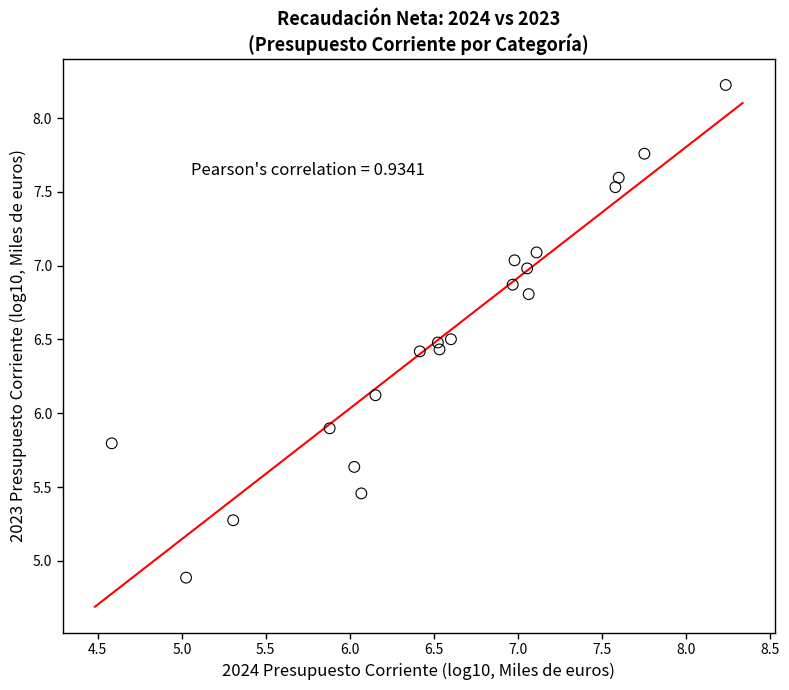

What is the range of X values (max minus min)?

3.7